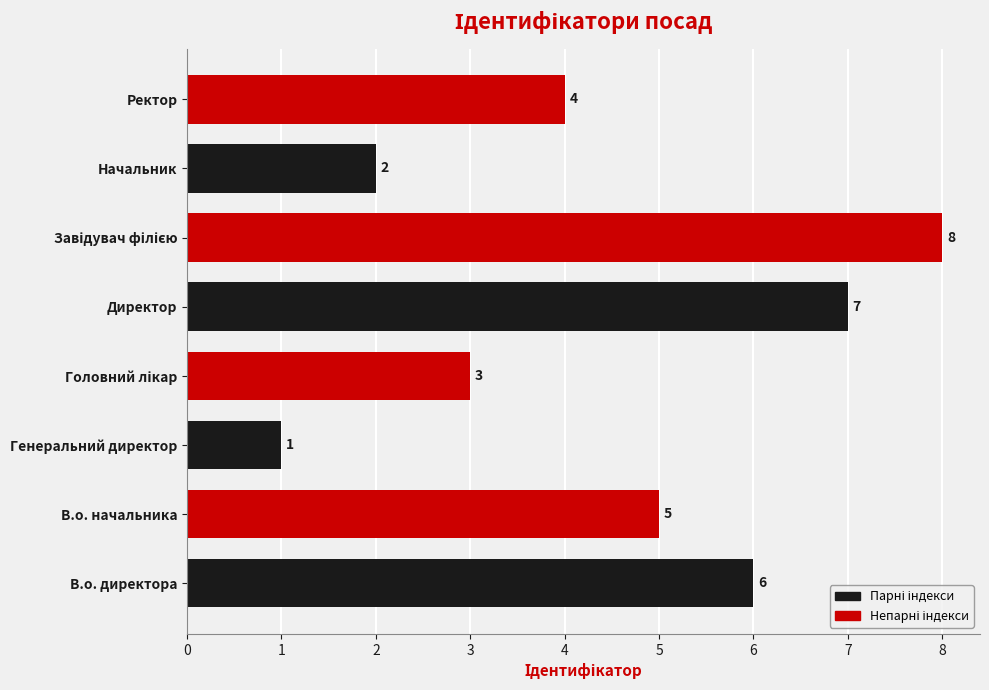

What is the difference between the second highest and minimum values?

6